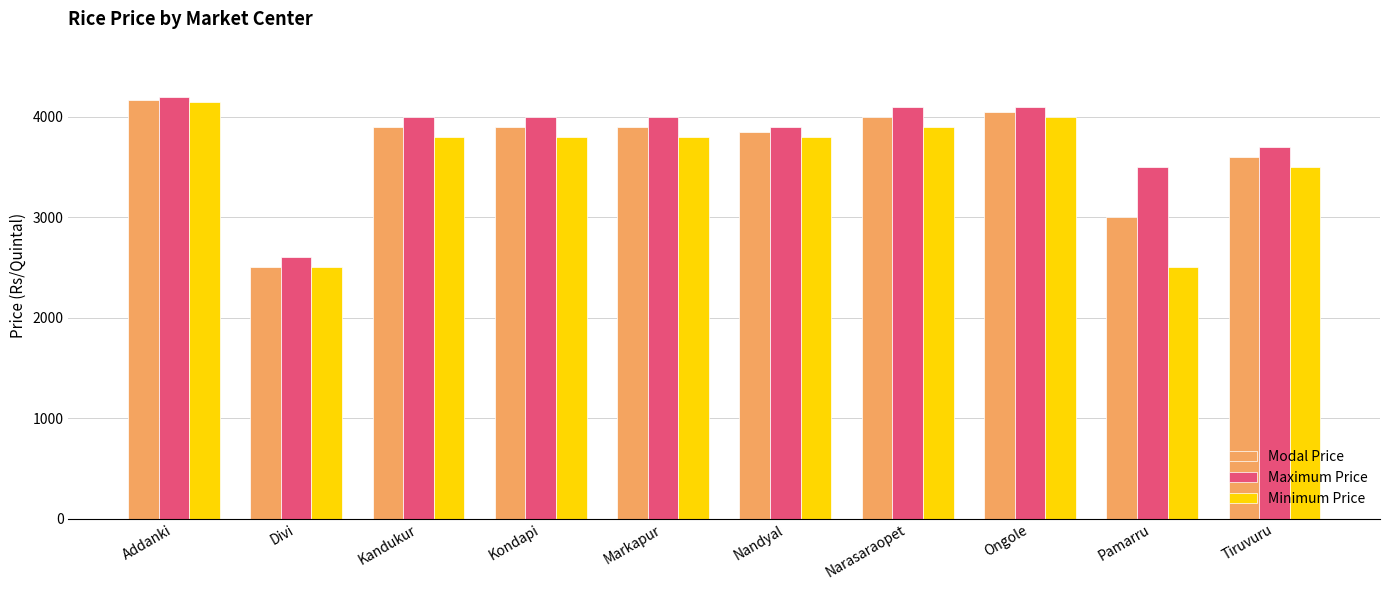

Which series has the largest total across all categories?

Maximum Price